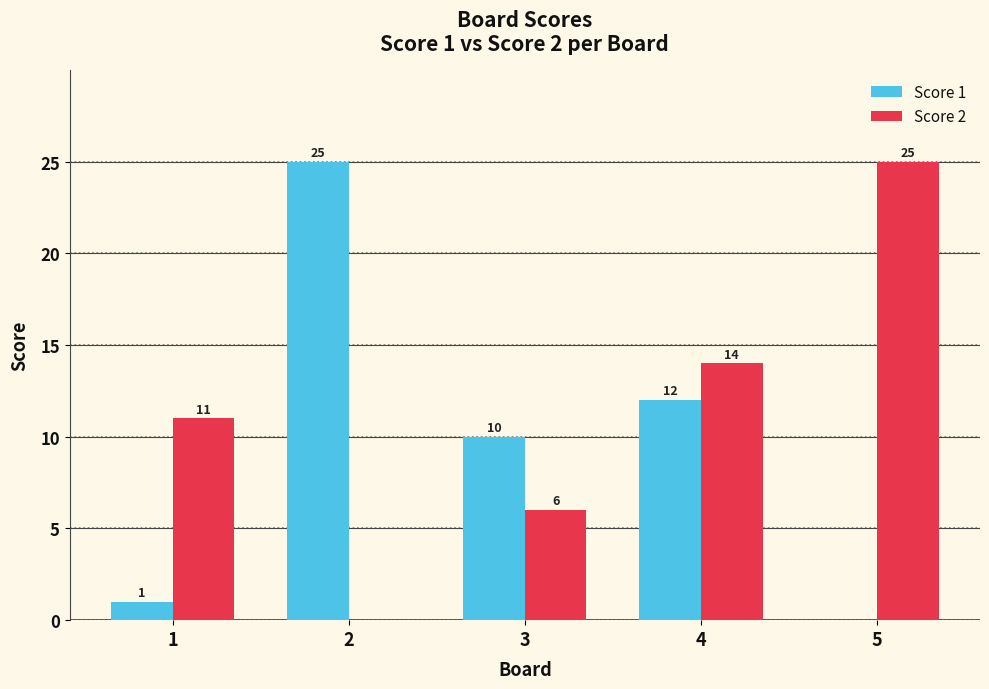

Reading left to right, transcribe all the data shown in this chart.

Score 1: 1	25	10	12	0
Score 2: 11	0	6	14	25